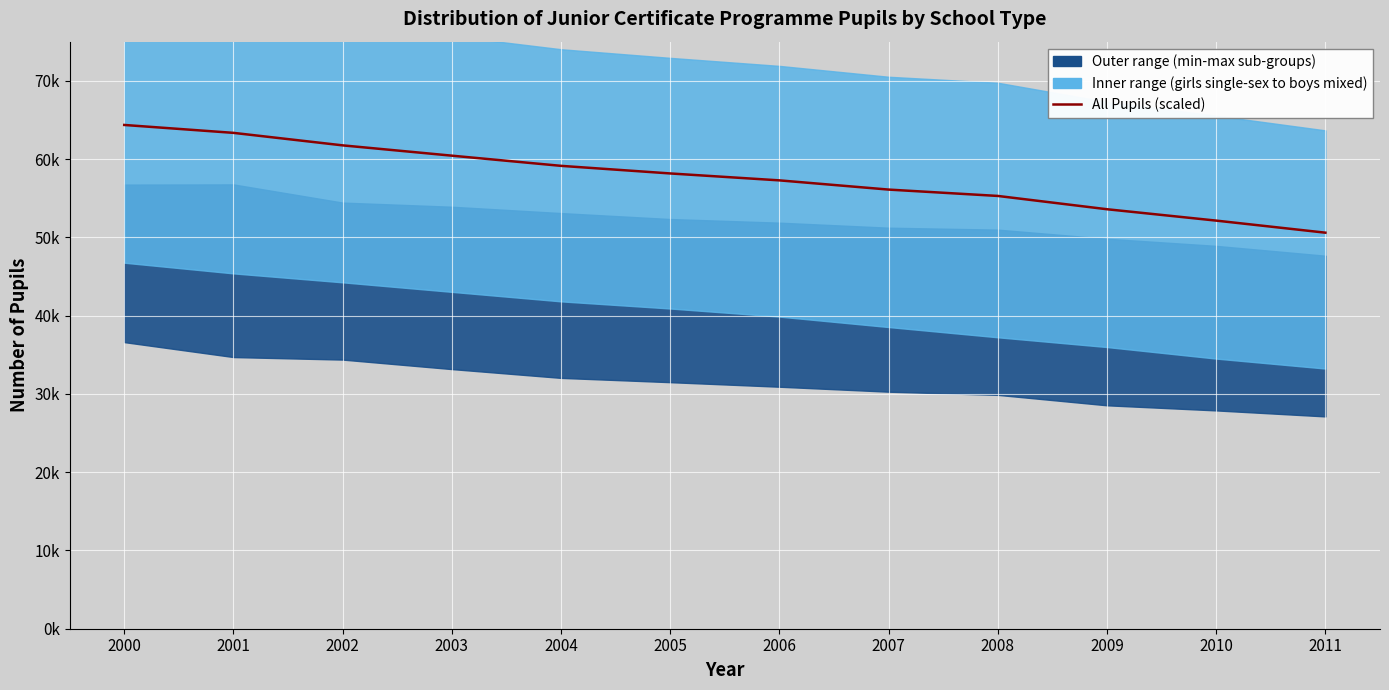

What is the difference between the values at 2009 and 2006?

3688.3